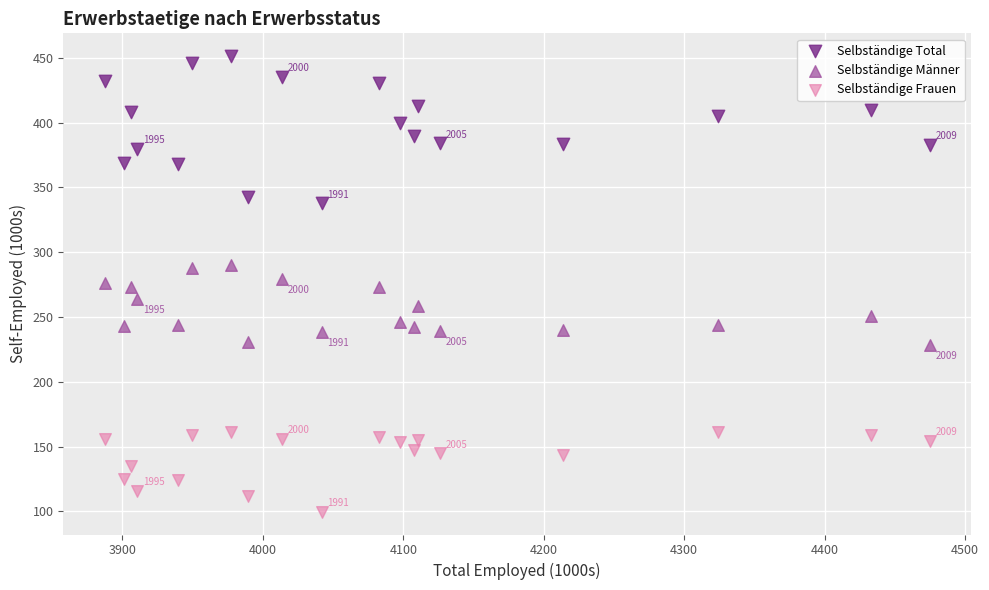

Which series has the largest Y range (max minus min)?

Selbständige Total